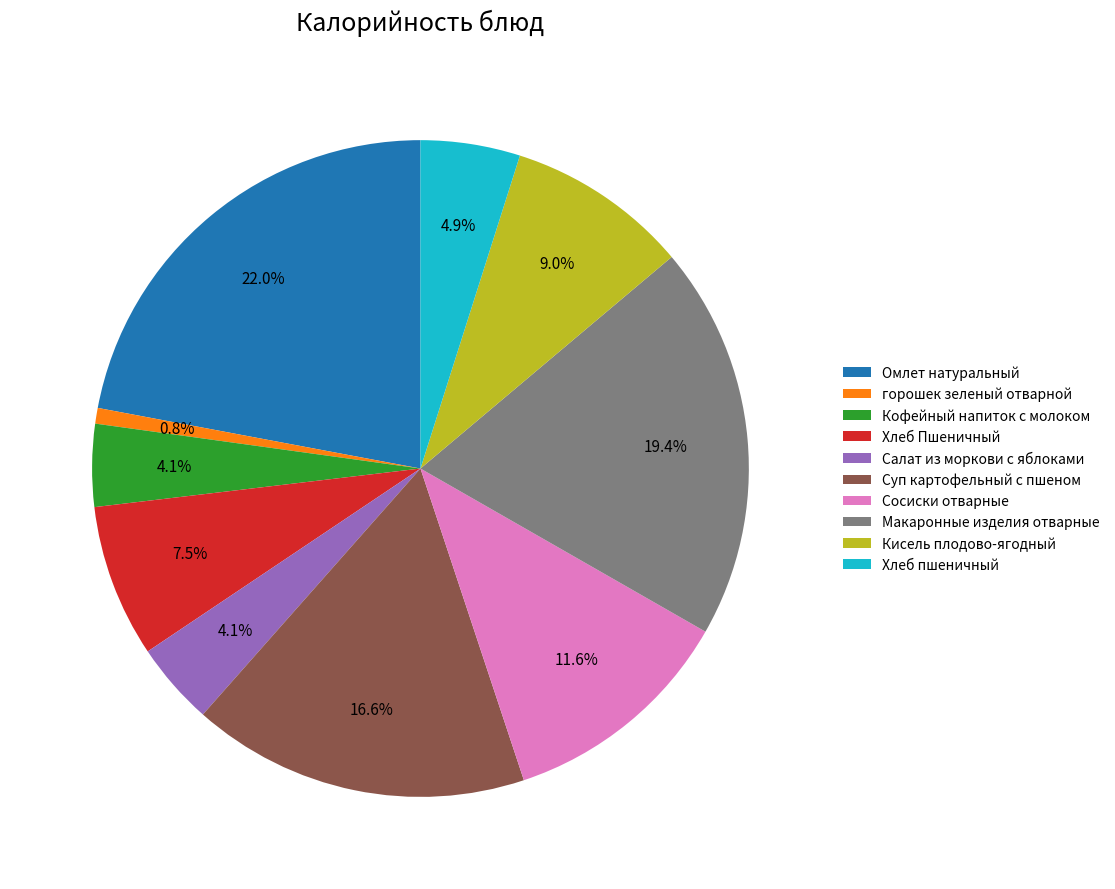

Is there any slice that represents more than half of the pie?

No